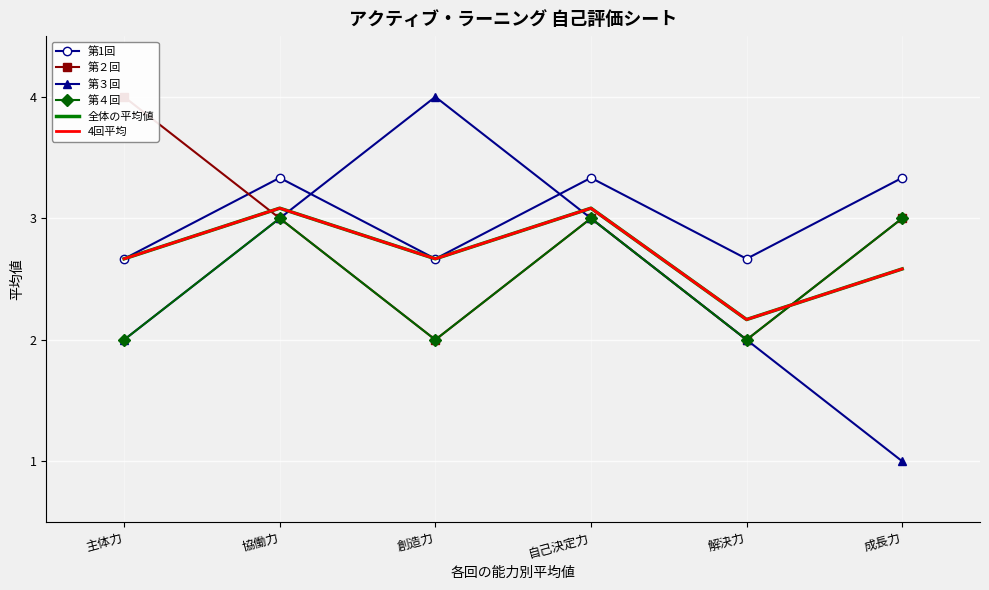

What is the total value across all series at 解決力?

13.0